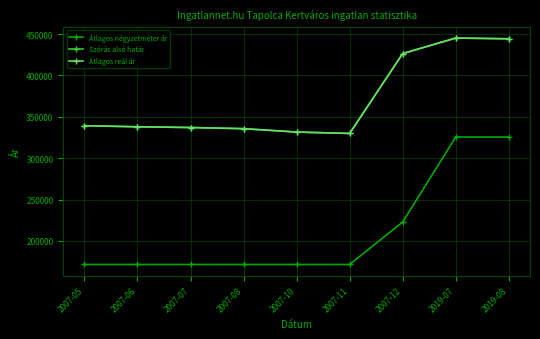

What are all the series names shown in the legend?

Átlagos négyzetméter ár, Szórás alsó határ, Átlagos reál ár